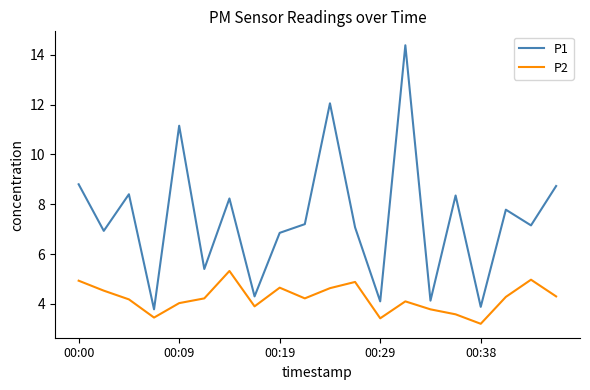

True or false: P1 has more than 0 interior local peaks.

True